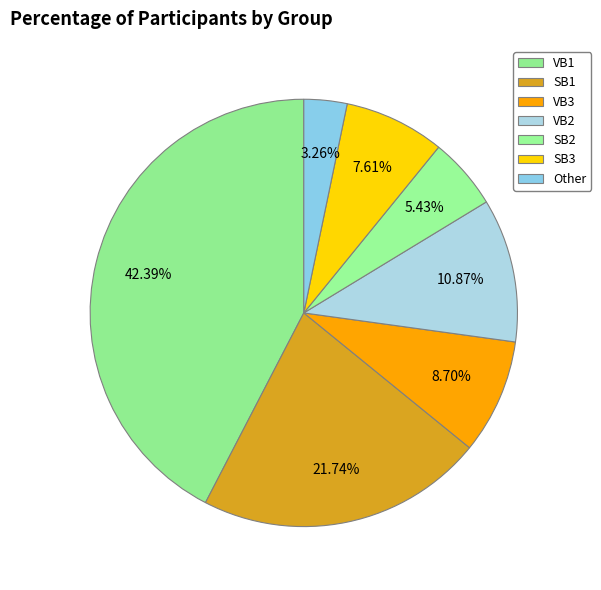

Is there any slice that represents more than half of the pie?

No